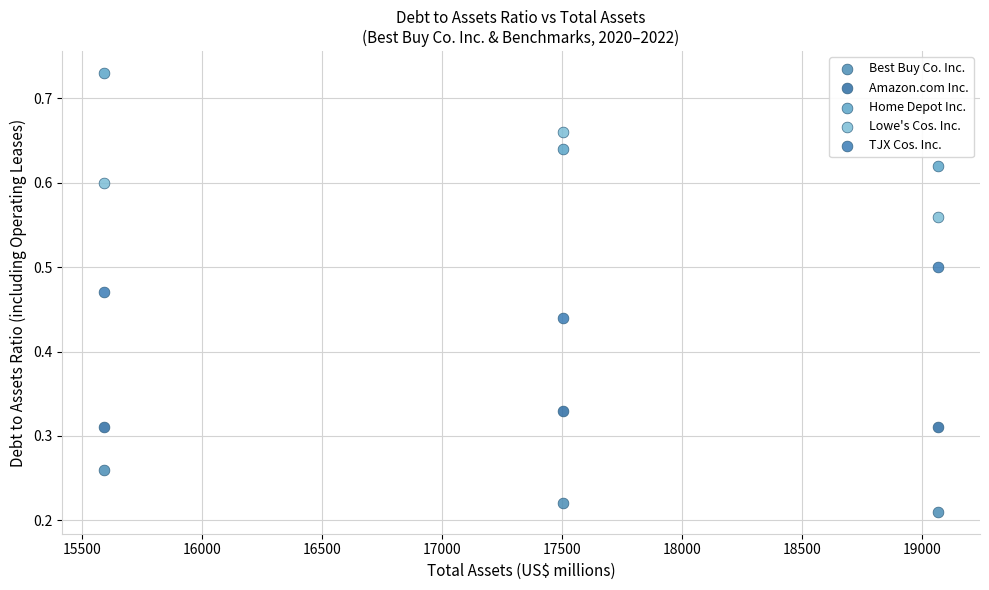

What is the X range (max minus min) for the scatter plot?

3476.0